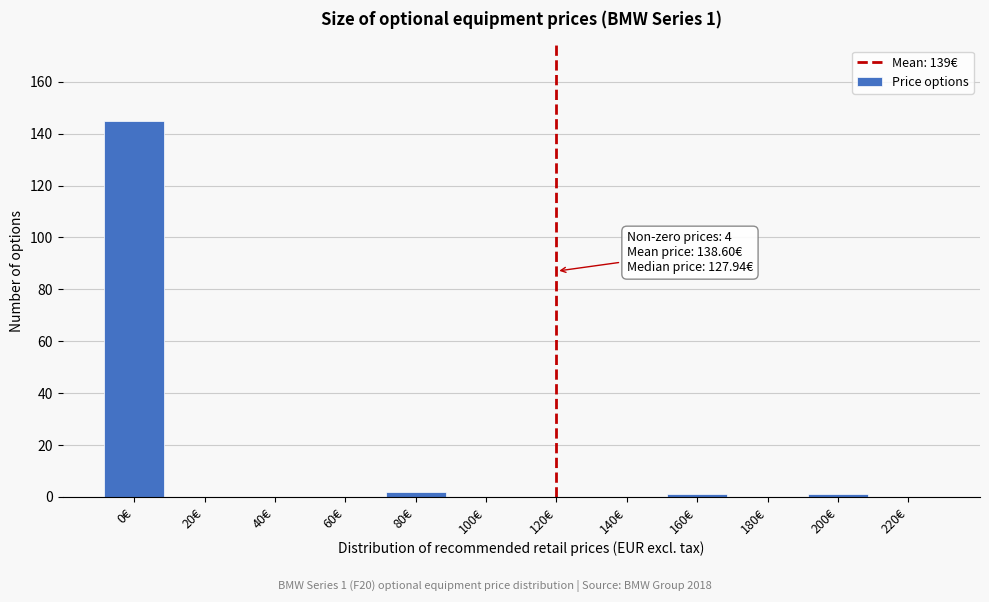

Reading left to right, list all the values displayed in this chart.

0€=145	20€=0	40€=0	60€=0	80€=2	100€=0	120€=0	140€=0	160€=1	180€=0	200€=1	220€=0